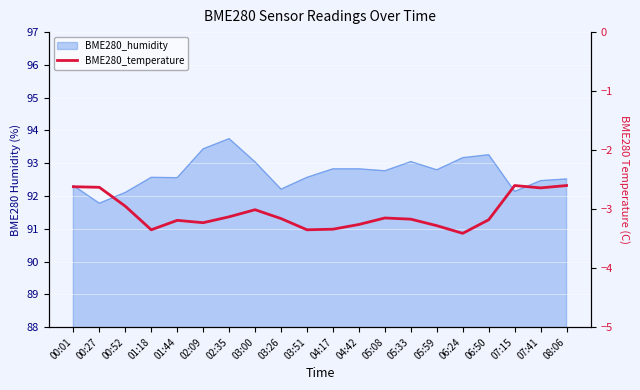

How many points are higher than both their immediate neighbors (excluding endpoints)?

4